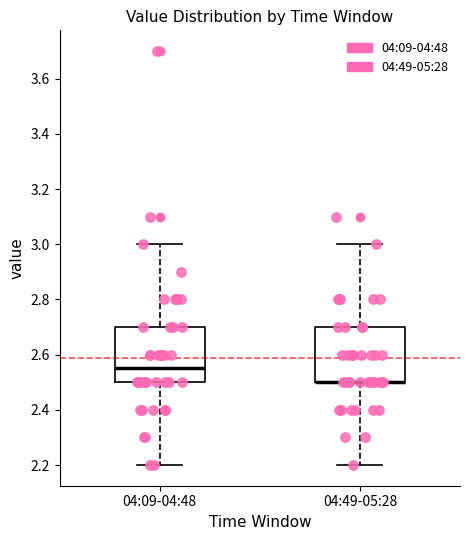

Reading left to right, transcribe this box plot: for each box, give where its median line is, the range the box spans, and where its two whiskers end, as read against the y-axis. The values are not printed on the chart, so give them approximately, as read against the axis.

04:09-04:48: median 2.56, box 2.50 to 2.70, whiskers 2.20 to 3.00
04:49-05:28: median 2.50 (drawn on the box's lower edge), box 2.50 to 2.70, whiskers 2.20 to 3.00